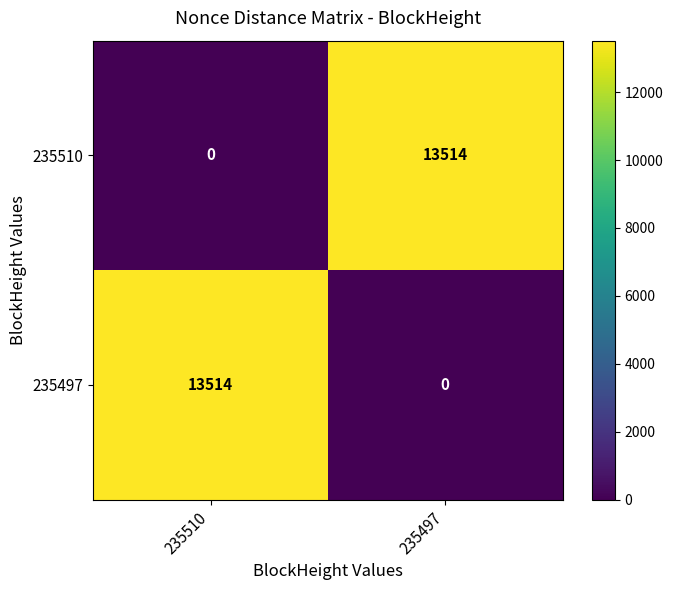

Reading left to right, what are all the values shown in this chart?

235510: 235510=0	235497=13514
235497: 235510=13514	235497=0